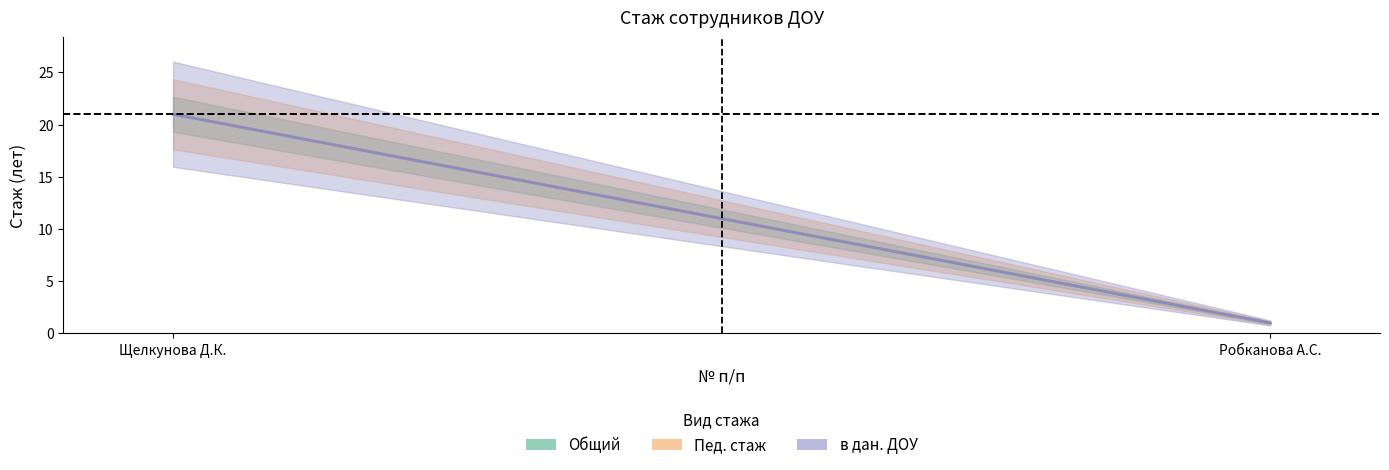

What is the maximum value for Общий?

21